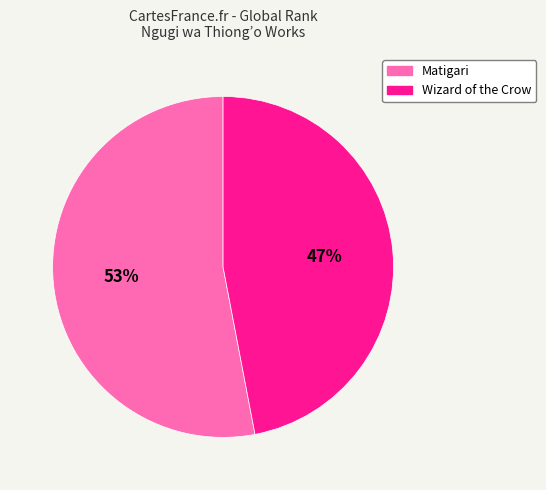

How many segments does this pie chart have?

2